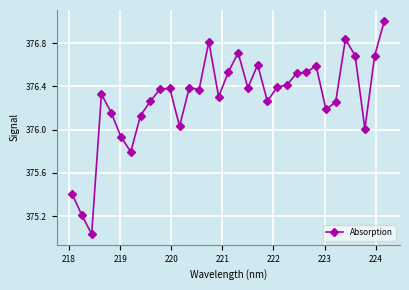

What is the greatest value displayed?

377.0